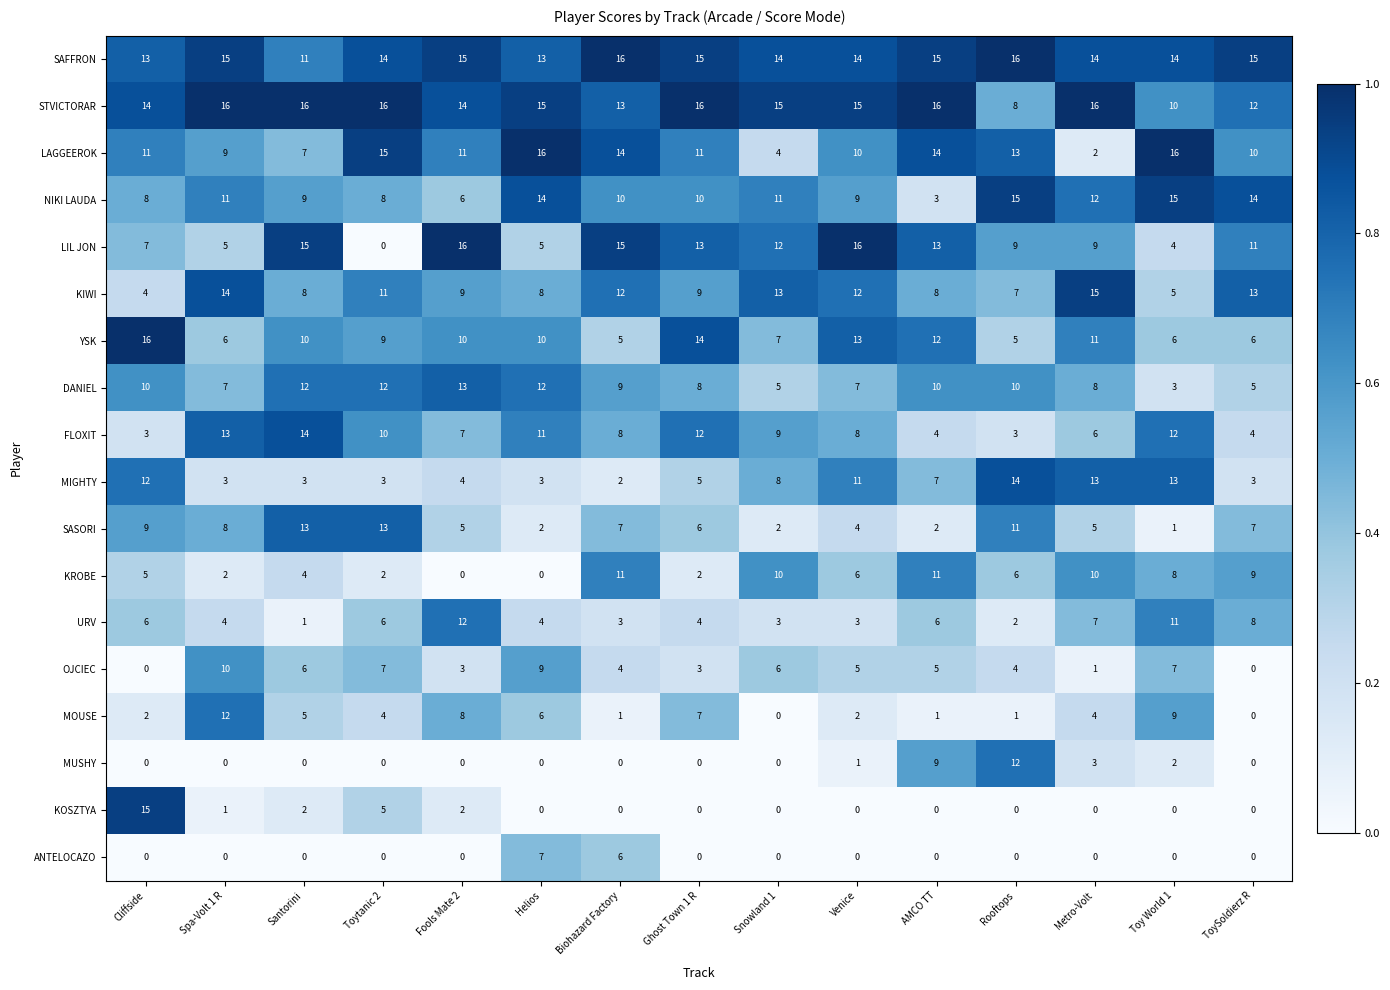

True or false: NIKI LAUDA has a value of 6 at Venice.

False